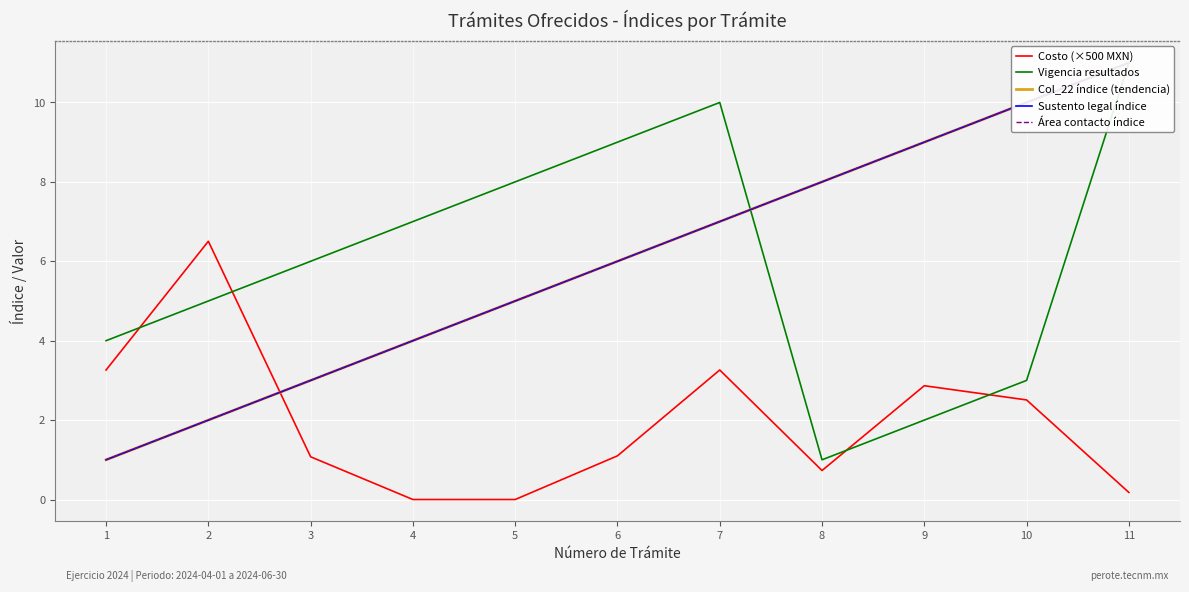

At which category does Vigencia resultados reach its first local valley?

8